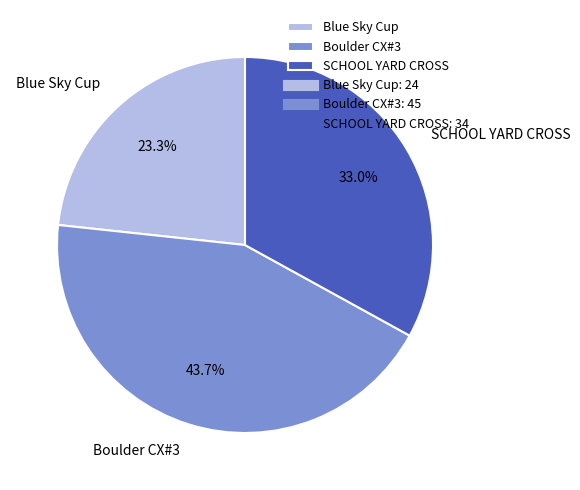

To the nearest percent, what is the difference between the largest and smallest slice percentages?

20%